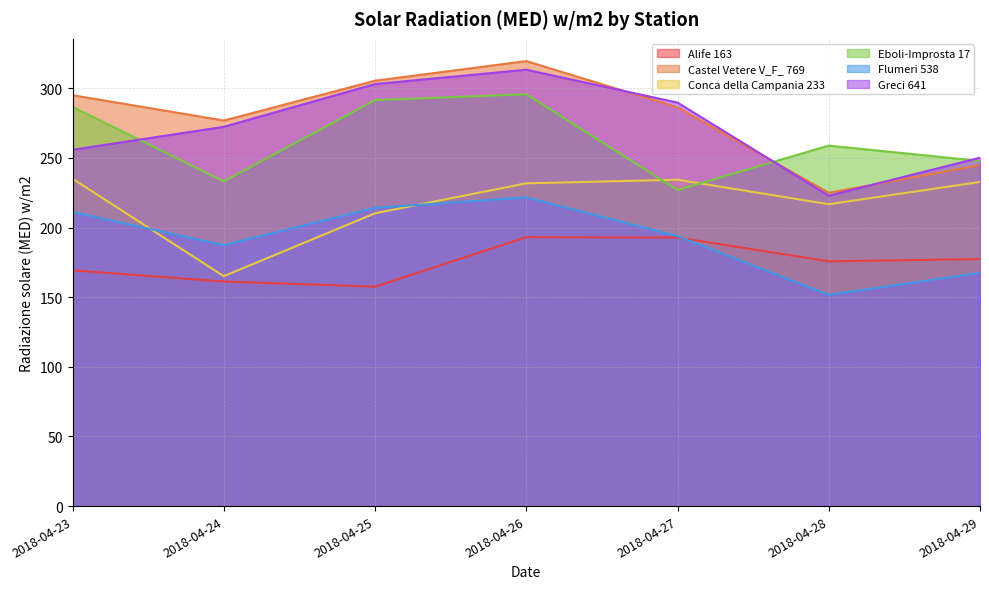

At which category is the sum across all series the highest?

2018-04-26